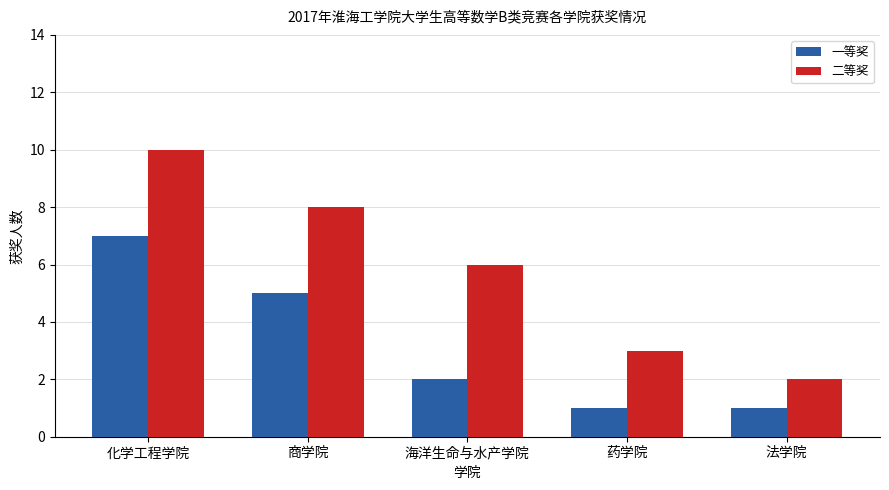

Rank the series by their maximum value, from lowest to highest.

一等奖, 二等奖